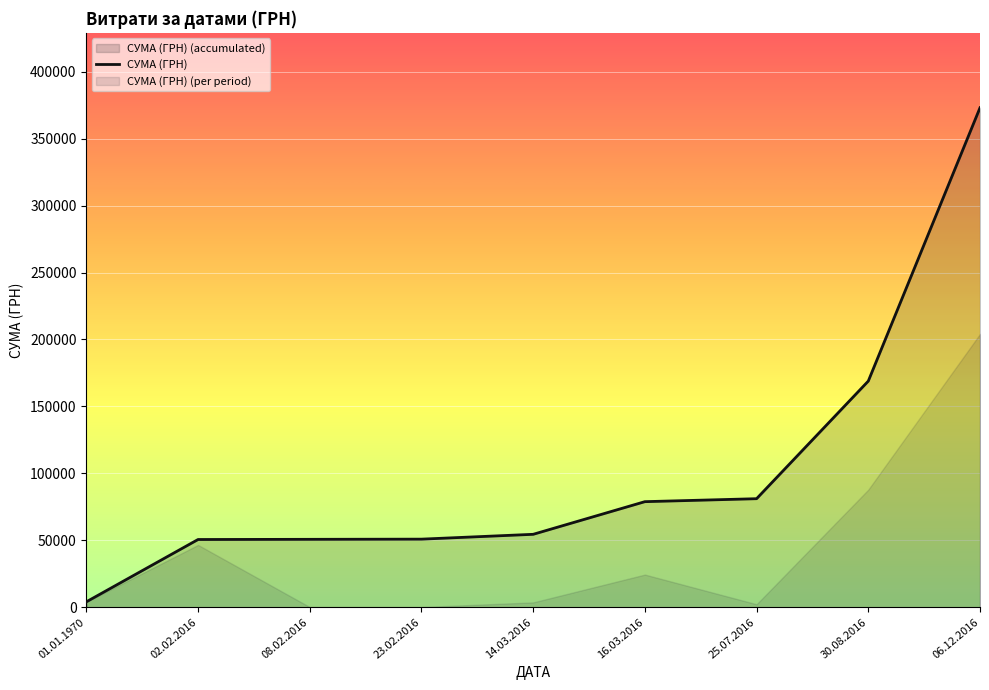

What is the label of the 33rd point from the left?

02.02.2016